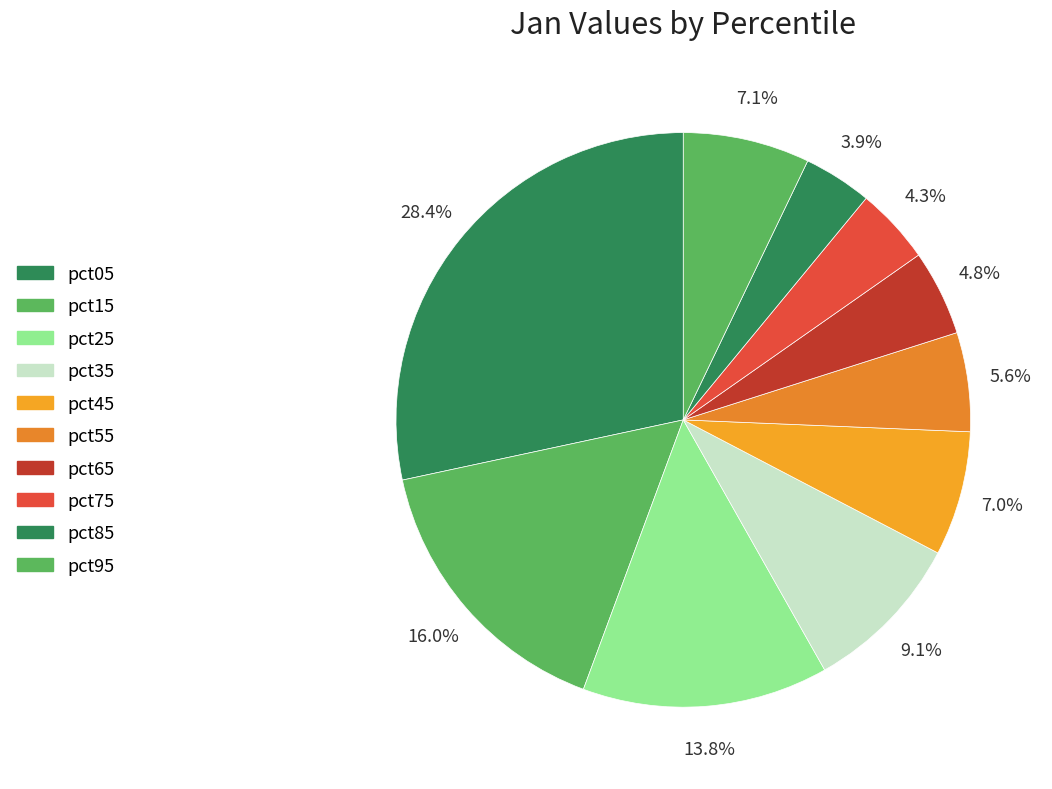

Which has a higher value, pct25 or pct85?

pct25